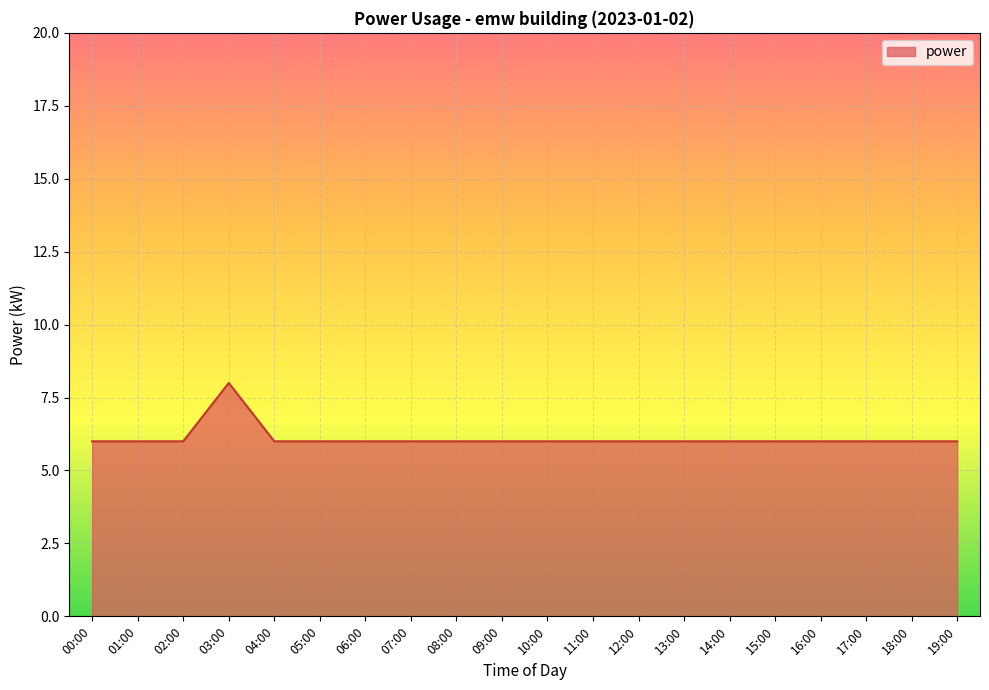

What position from the right is 14:00?

6